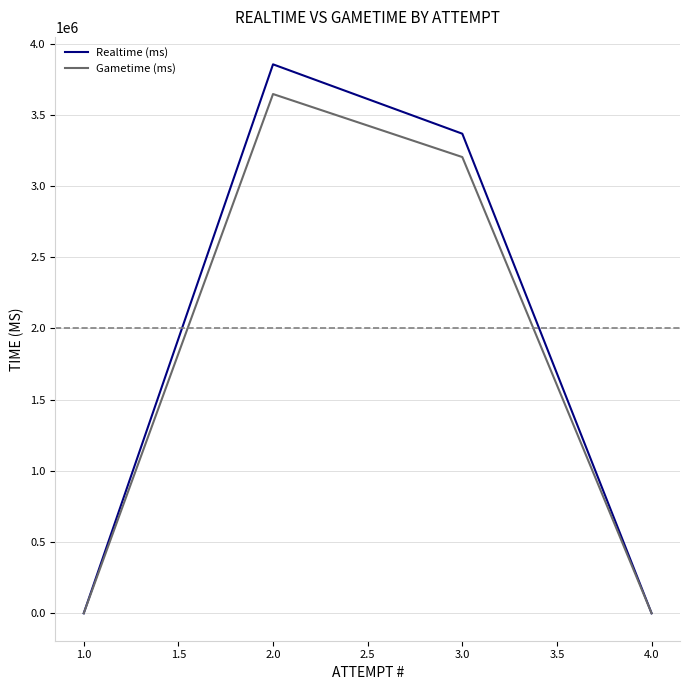

Which series has the largest range (max minus min)?

Realtime (ms)